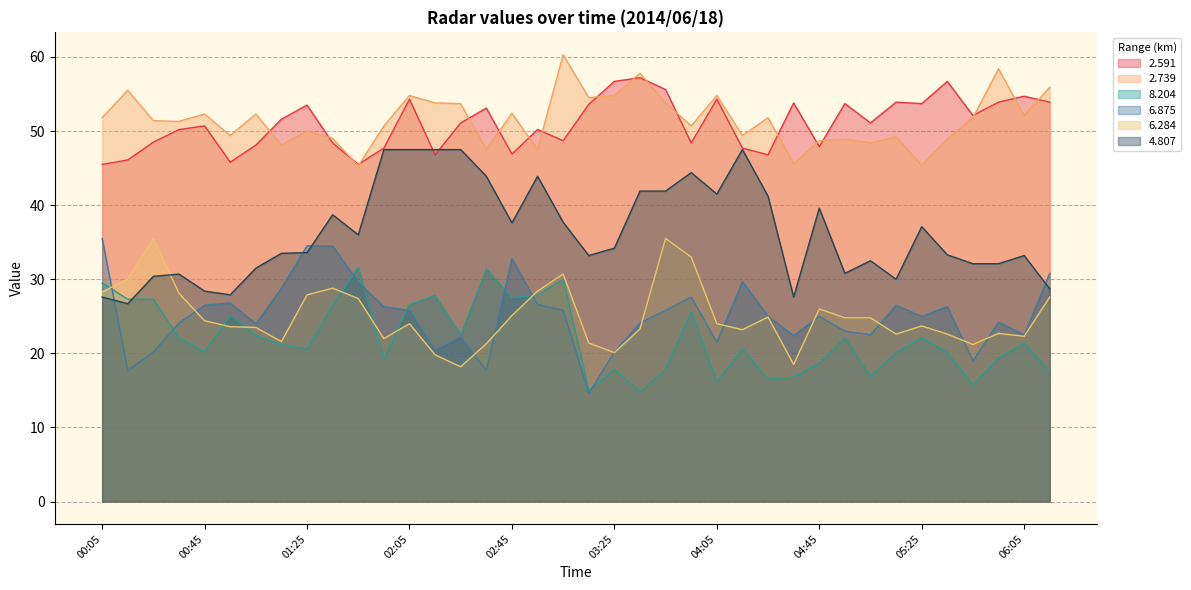

Rank the series by their maximum value, from lowest to highest.

  8.204,   6.875,   6.284,   4.807,   2.591,   2.739